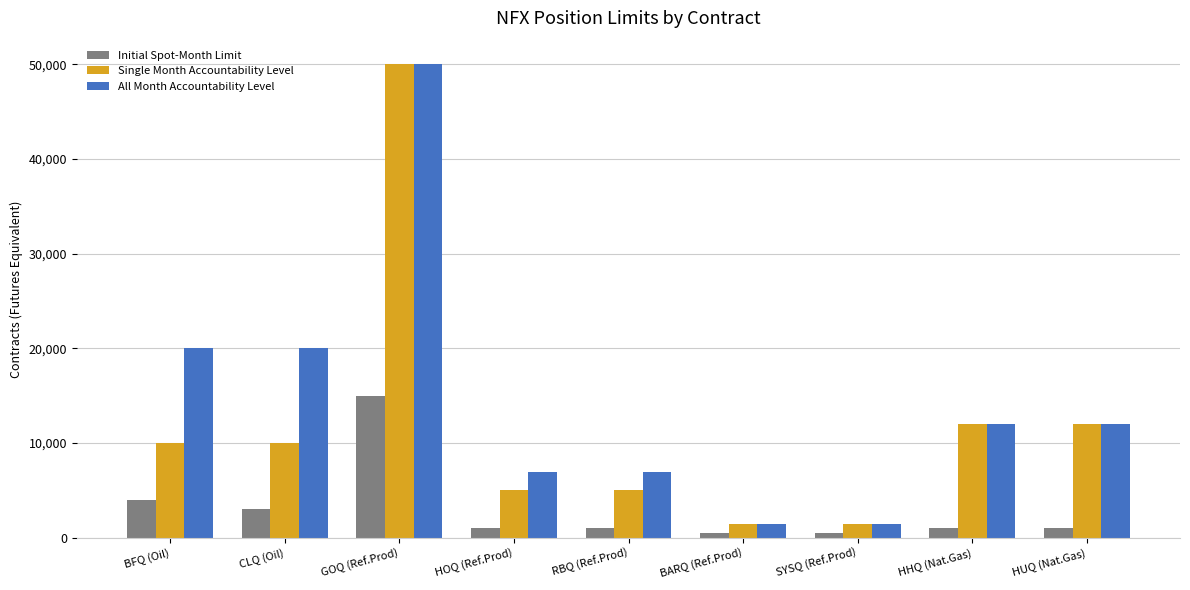

Where does the All Month Accountability Level series first go above 12000?

BFQ (Oil)